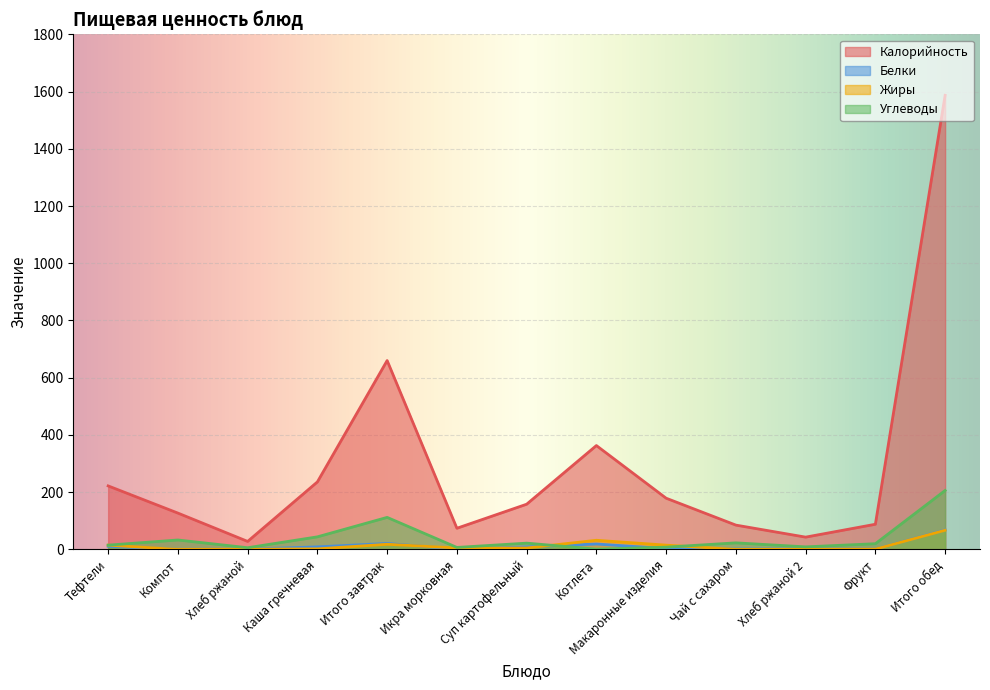

Which label corresponds to the largest value in the chart?

Итого обед